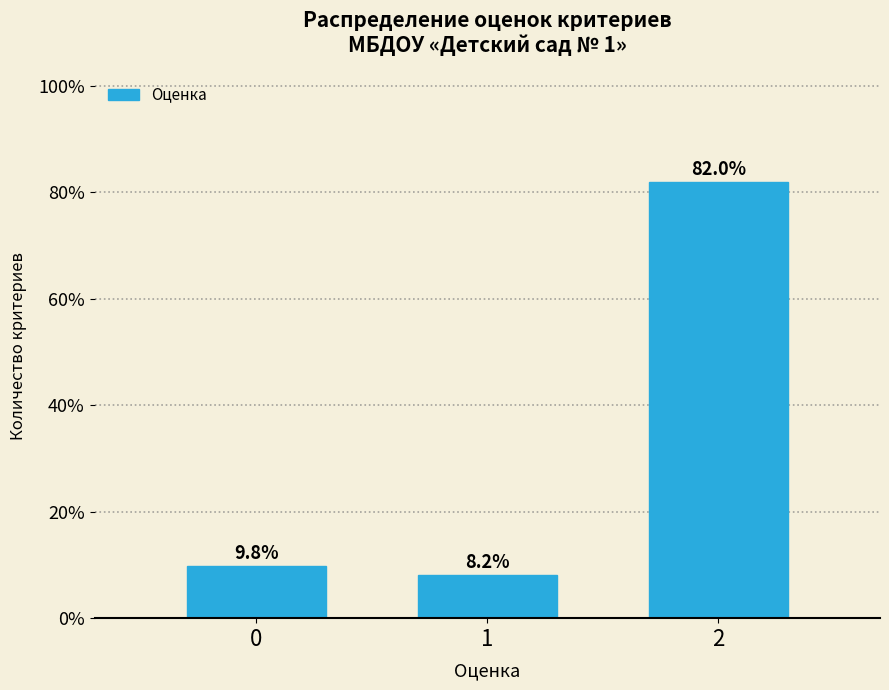

Reading left to right, extract all data points from this chart.

9.8	8.2	82.0